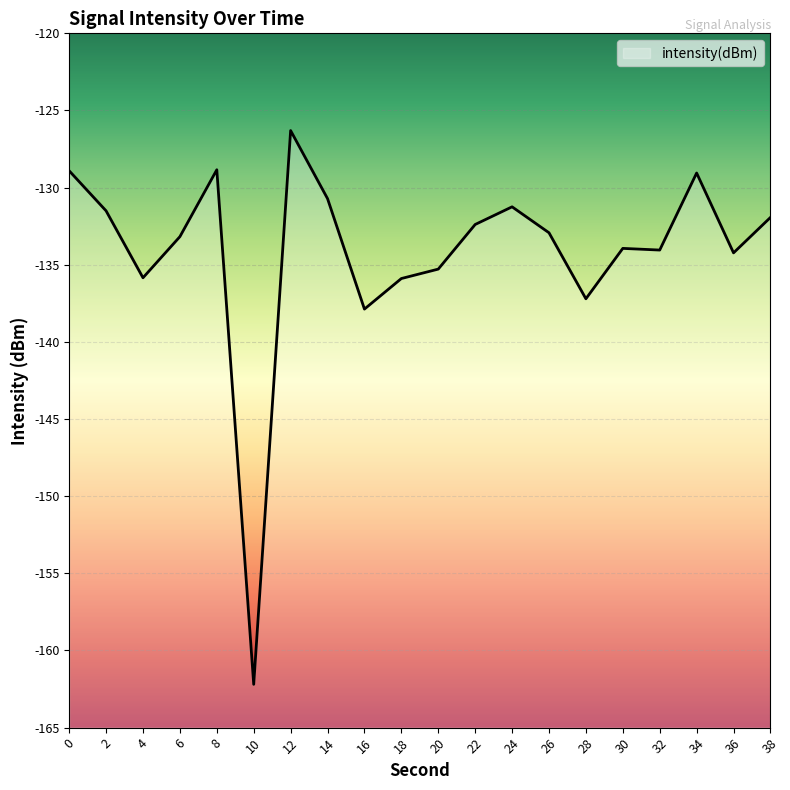

How many lines are shown in the chart?

1